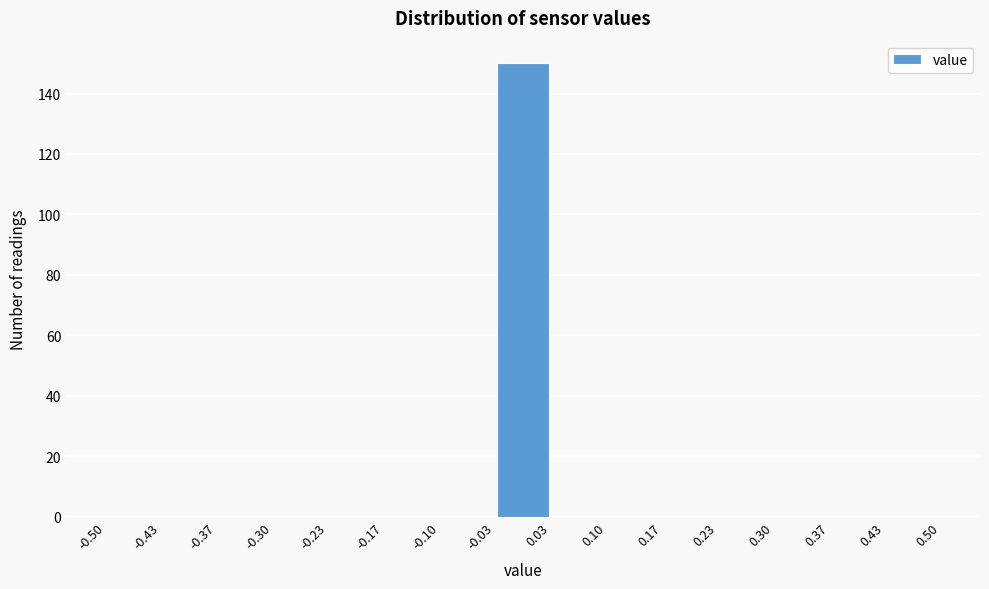

Which range on the x-axis has the tallest bar?

-0.03 to 0.03